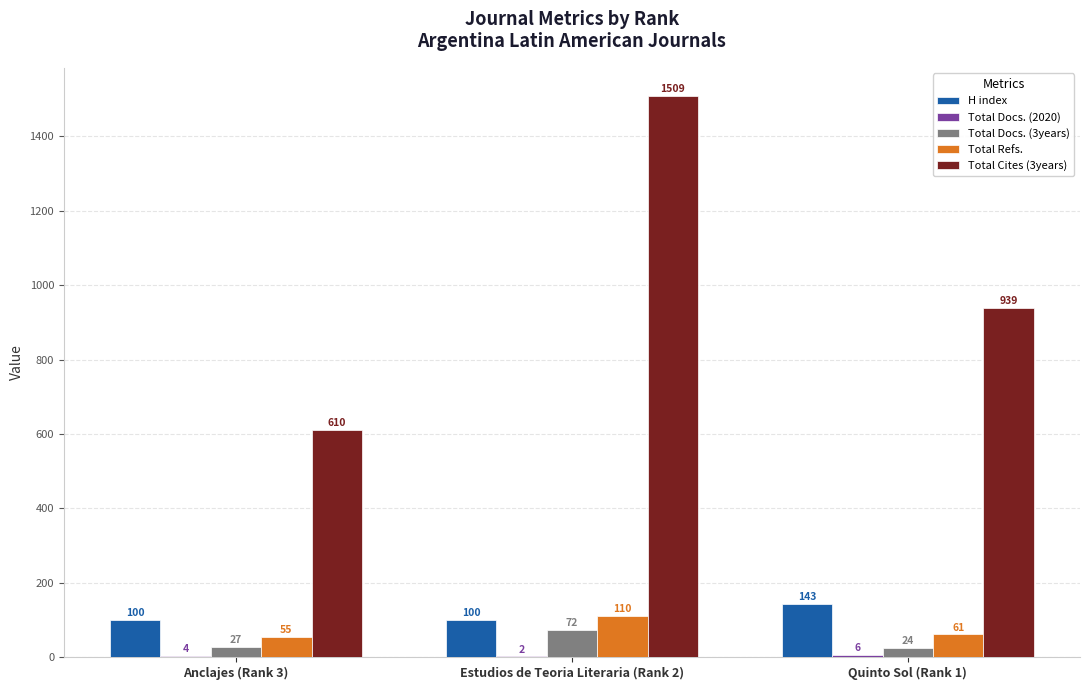

Which category has the highest value in the Total Refs. series?

Estudios de Teoria Literaria (Rank 2)